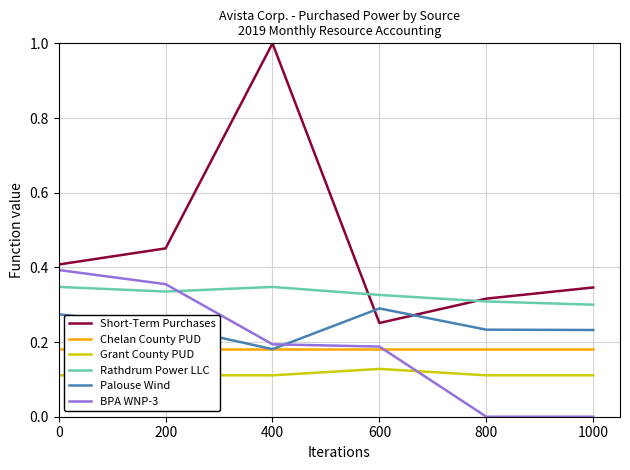

Which series has the widest spread of values?

Short-Term Purchases